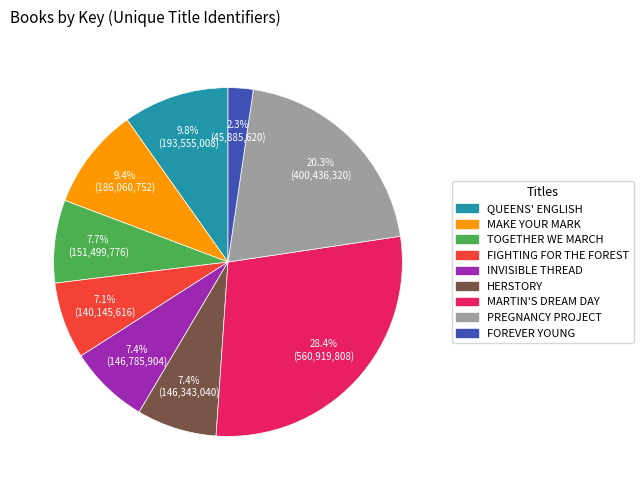

Does any single category account for the majority?

No